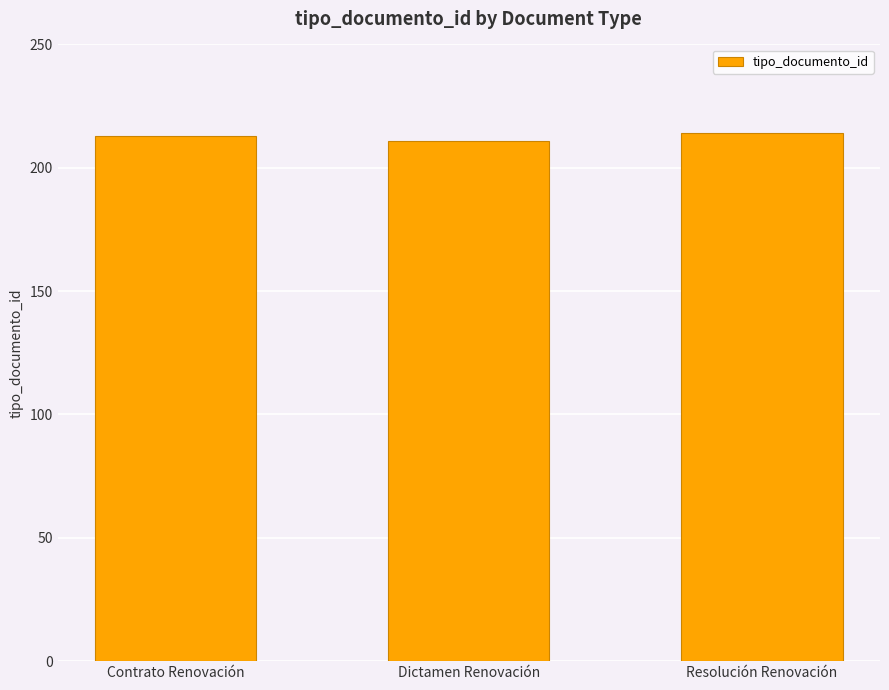

What is the maximum value shown in the chart?

214